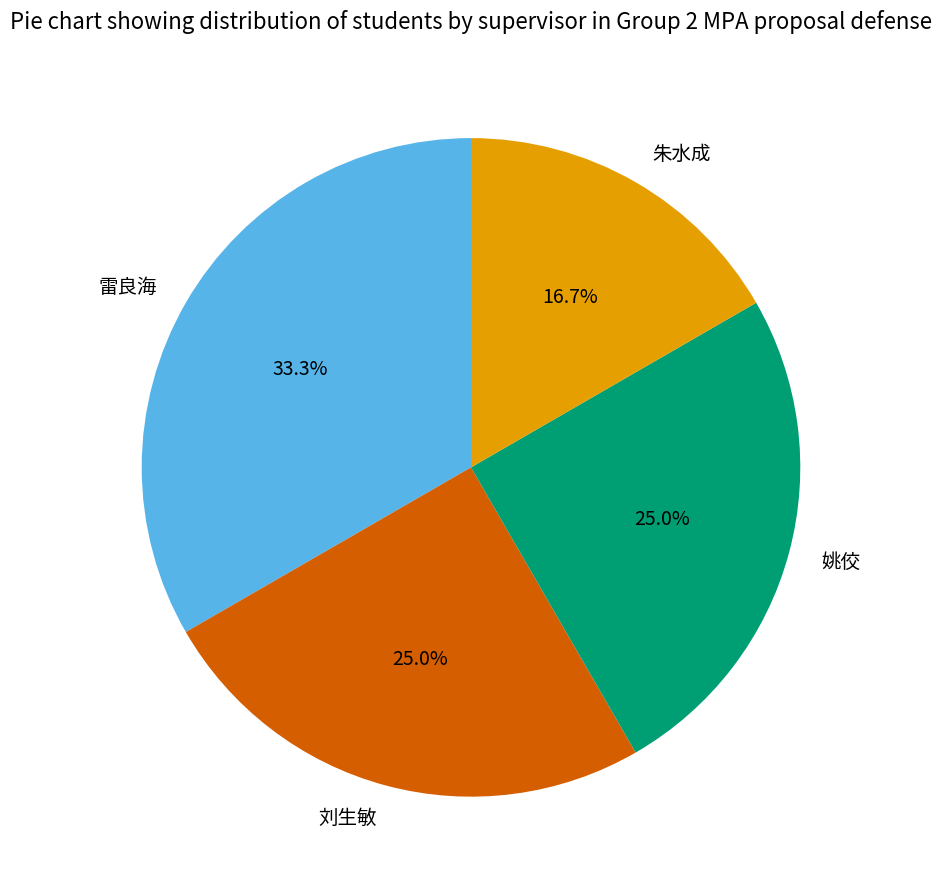

The 雷良海 slice represents 33% of the pie. True or false?

True